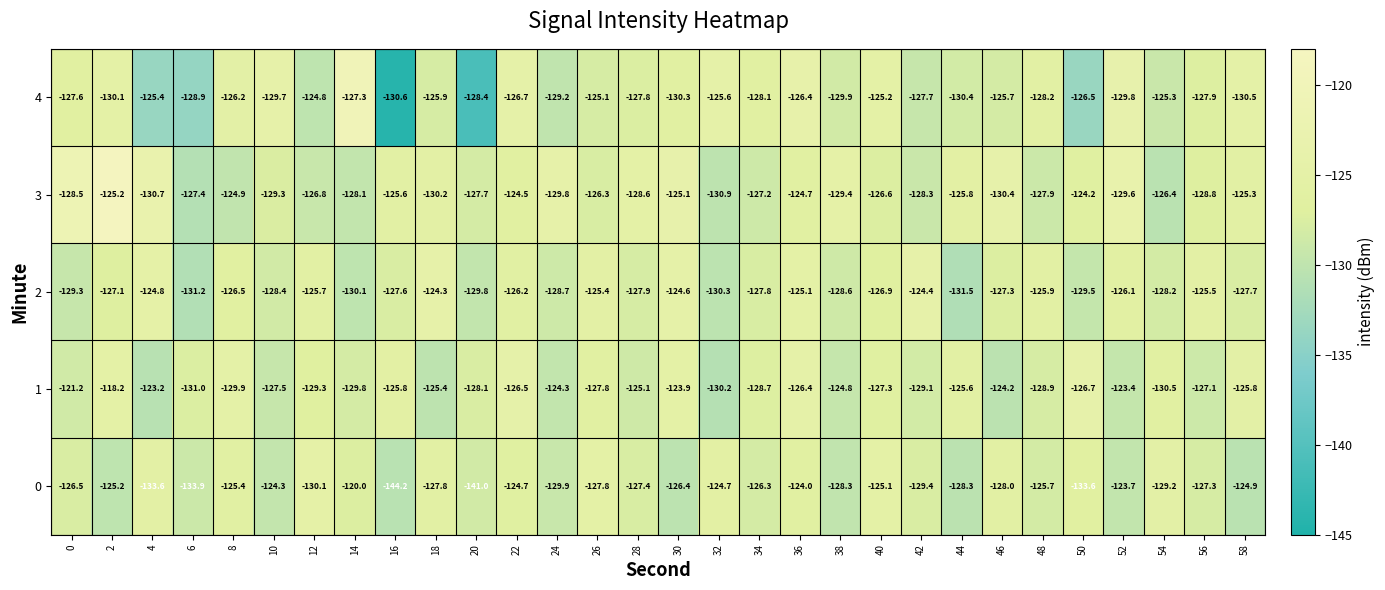

At how many categories does at least one series exceed -128?

30